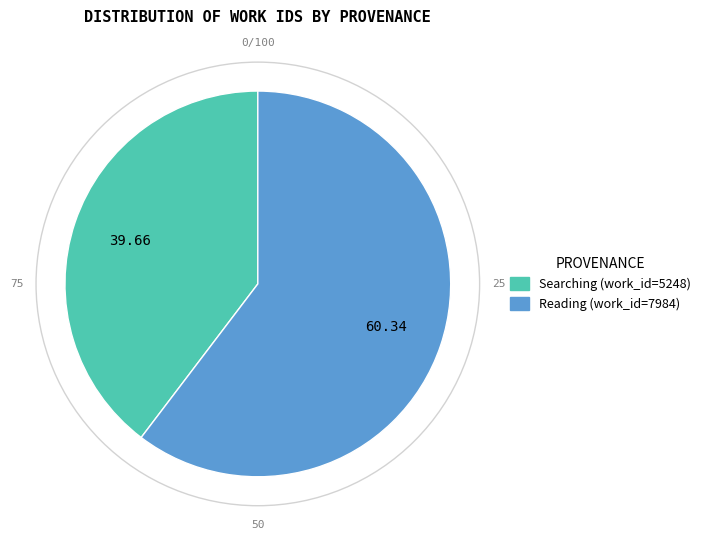

Rank the categories by value from lowest to highest.

Searching (work_id=5248), Reading (work_id=7984)